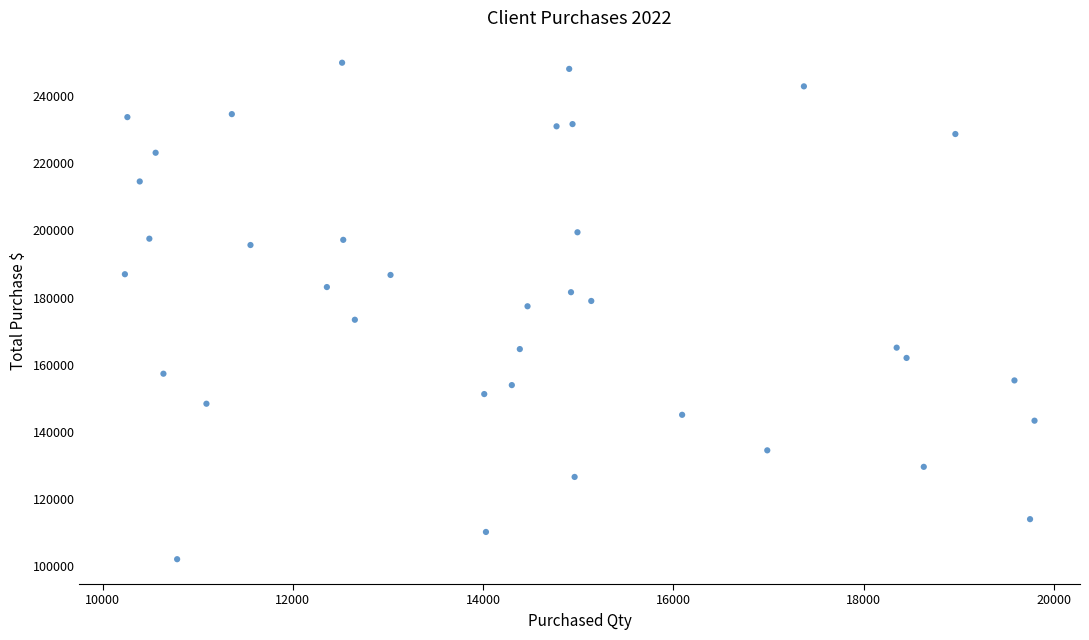

What is the range of X values (max minus min)?

9561